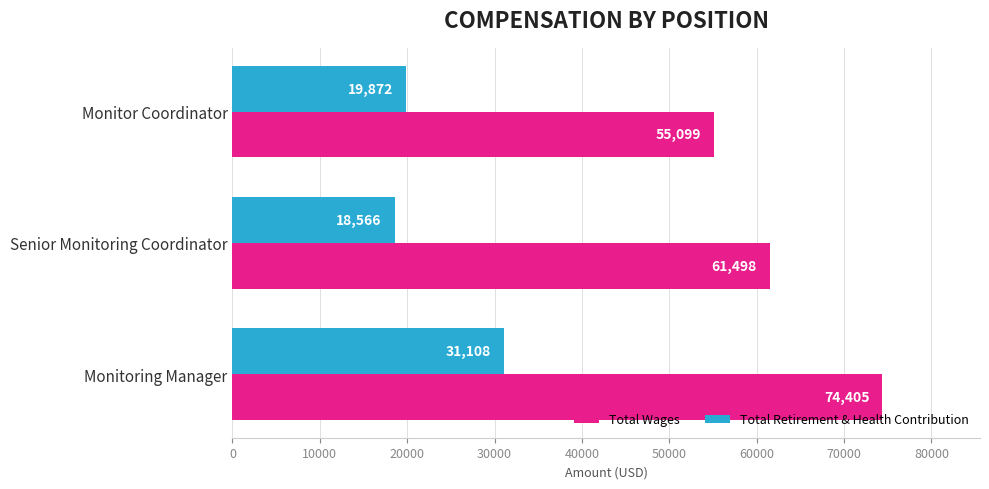

How many values in the Total Retirement & Health Contribution series are below 19872?

1